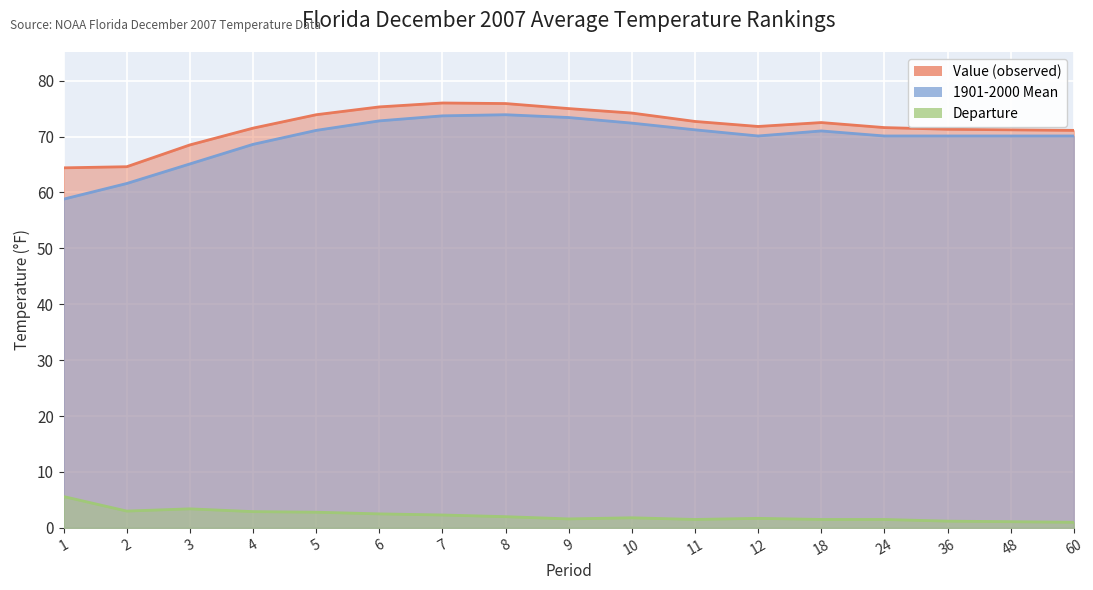

Reading left to right, what are all the values shown in this chart?

Value: 1=64.4	2=64.6	3=68.5	4=71.5	5=73.9	6=75.3	7=76.0	8=75.9	9=75.0	10=74.2	11=72.7	12=71.8	18=72.5	24=71.6	36=71.3	48=71.2	60=71.1
1901-2000 Mean: 1=58.8	2=61.6	3=65.1	4=68.6	5=71.1	6=72.8	7=73.7	8=73.9	9=73.4	10=72.4	11=71.2	12=70.1	18=71.0	24=70.1	36=70.1	48=70.1	60=70.1
Departure: 1=5.6	2=3.0	3=3.4	4=2.9	5=2.8	6=2.5	7=2.3	8=2.0	9=1.6	10=1.8	11=1.5	12=1.7	18=1.5	24=1.5	36=1.2	48=1.1	60=1.0